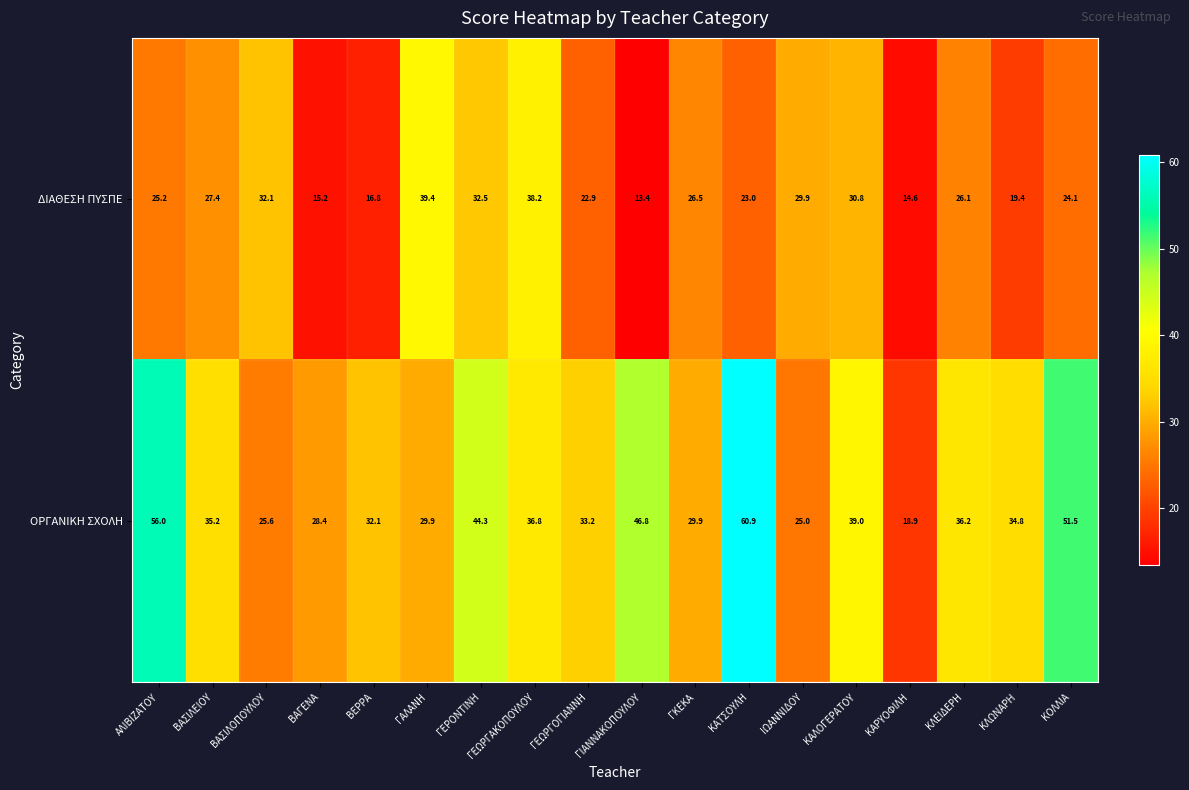

What is the total value across all series at ΚΑΛΟΓΕΡΑΤΟΥ?

69.8